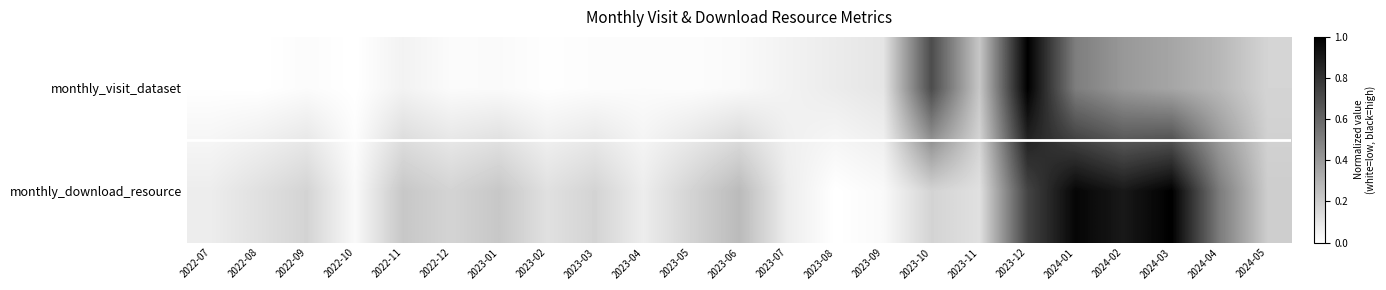

Reading left to right, transcribe all the data shown in this chart.

monthly_visit_dataset: 2022-07=0.0	2022-08=0.0	2022-09=0.0	2022-10=0.0	2022-11=0.1	2022-12=0.0	2023-01=0.0	2023-02=0.0	2023-03=0.0	2023-04=0.0	2023-05=0.0	2023-06=0.0	2023-07=0.1	2023-08=0.1	2023-09=0.1	2023-10=0.7	2023-11=0.2	2023-12=1.0	2024-01=0.5	2024-02=0.4	2024-03=0.4	2024-04=0.3	2024-05=0.2
monthly_download_resource: 2022-07=0.1	2022-08=0.1	2022-09=0.2	2022-10=0.0	2022-11=0.2	2022-12=0.2	2023-01=0.2	2023-02=0.1	2023-03=0.2	2023-04=0.1	2023-05=0.2	2023-06=0.3	2023-07=0.1	2023-08=0.0	2023-09=0.0	2023-10=0.2	2023-11=0.1	2023-12=0.7	2024-01=1.0	2024-02=0.9	2024-03=1.0	2024-04=0.5	2024-05=0.2